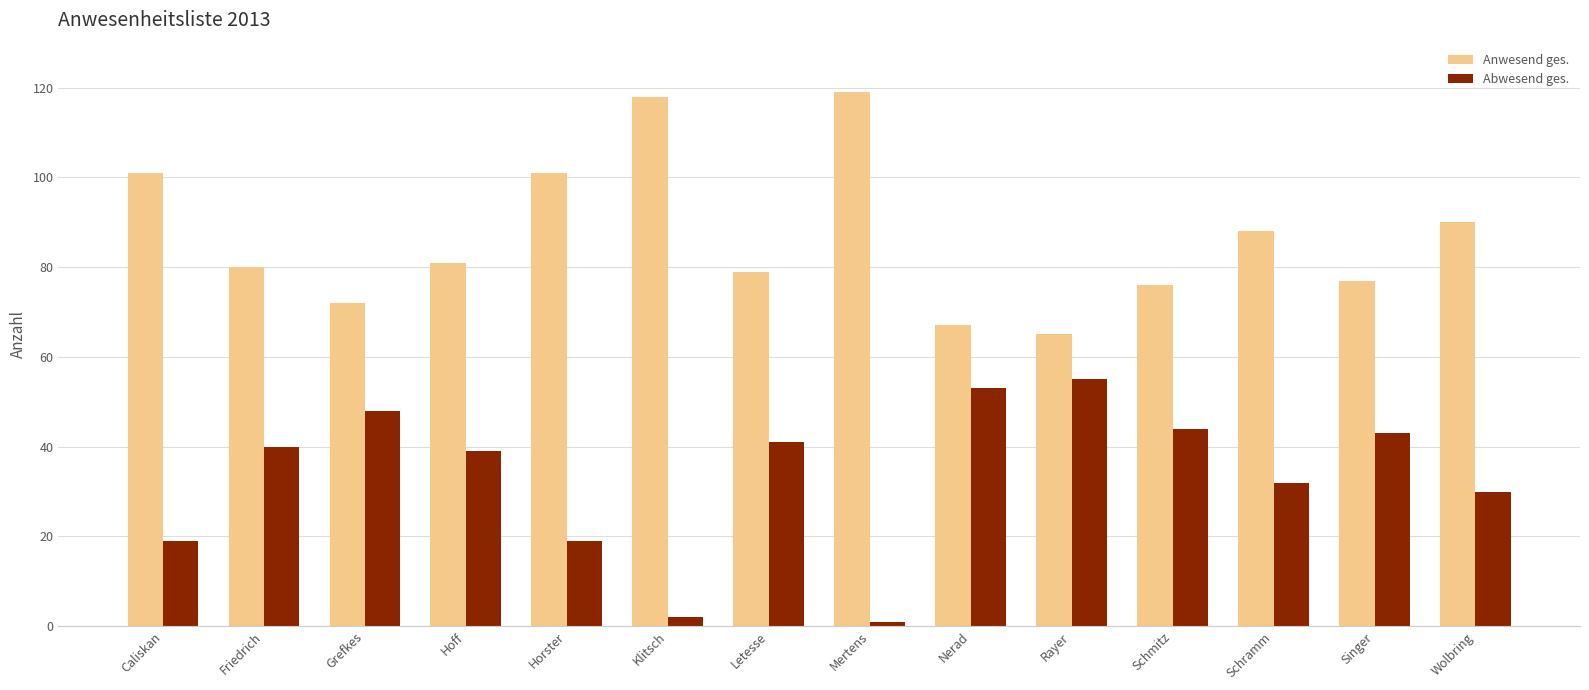

What is the smallest value displayed?

1